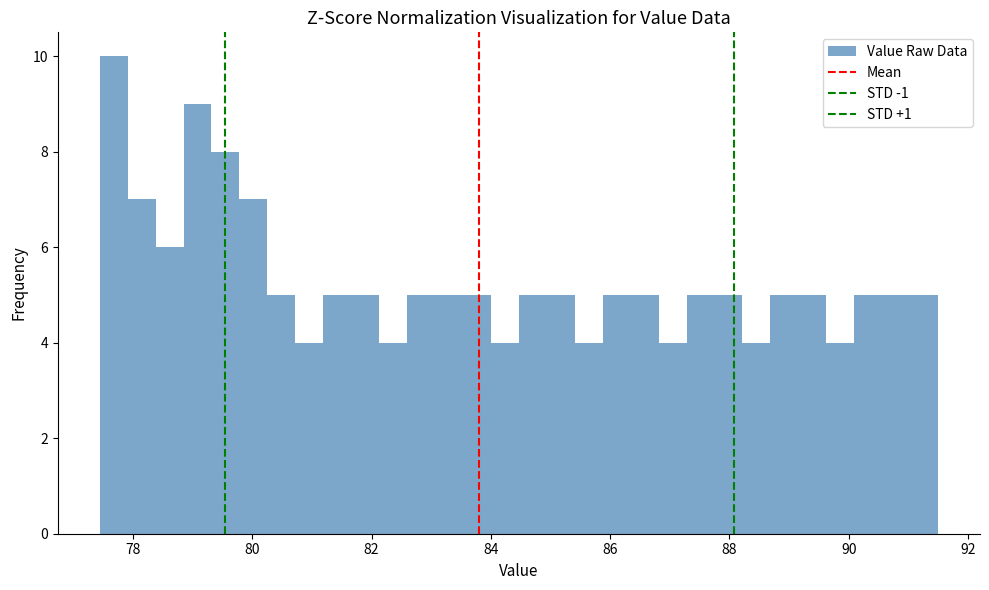

Around what value on the x-axis is the tallest bar? Give the approximate position of its centre, as read against the axis.

77.6